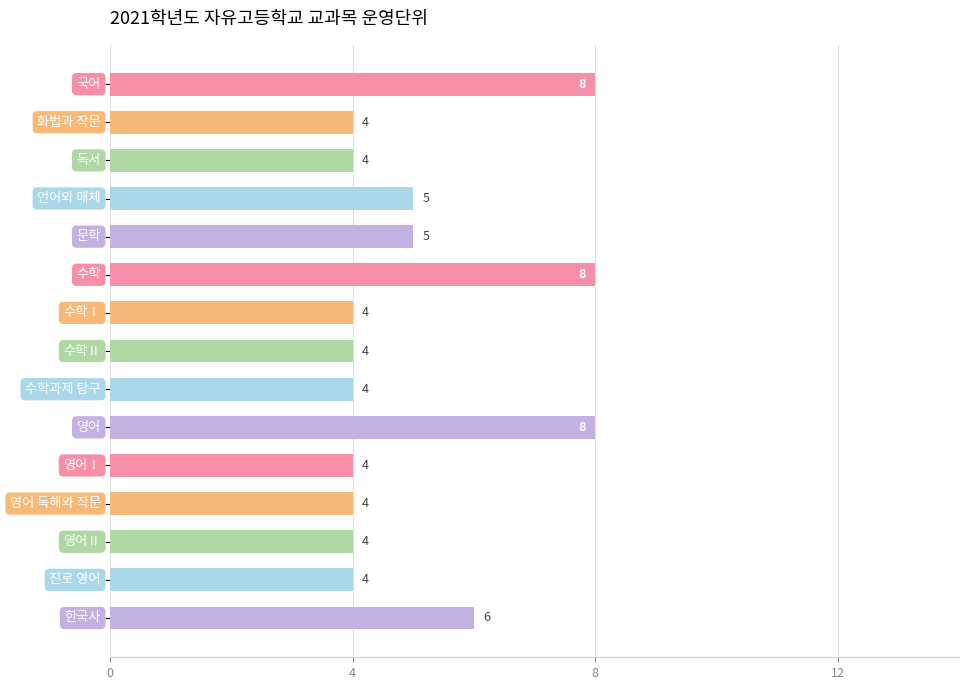

How many bars are there in total?

15